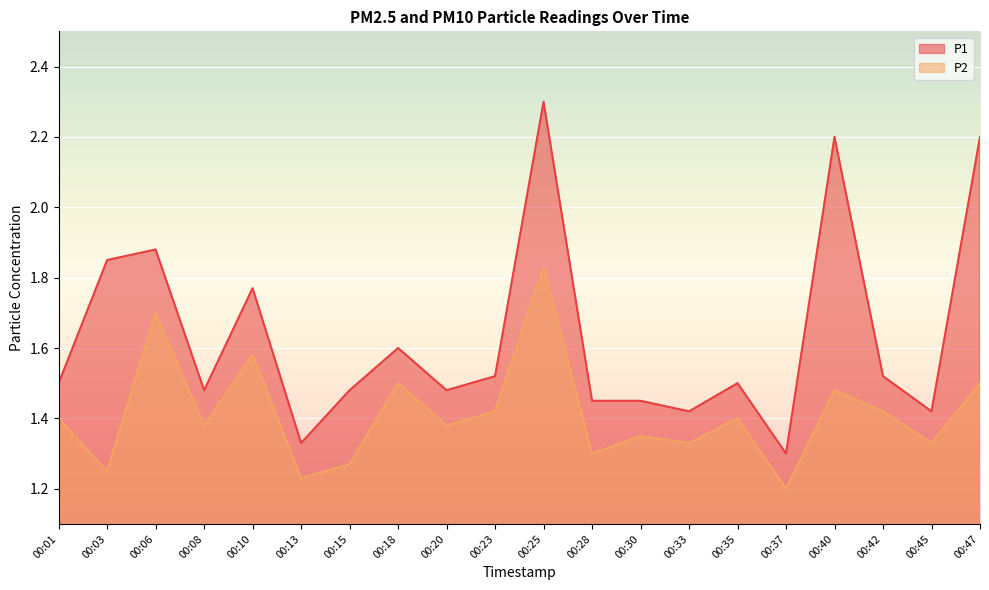

Which series has the widest spread of values?

P1